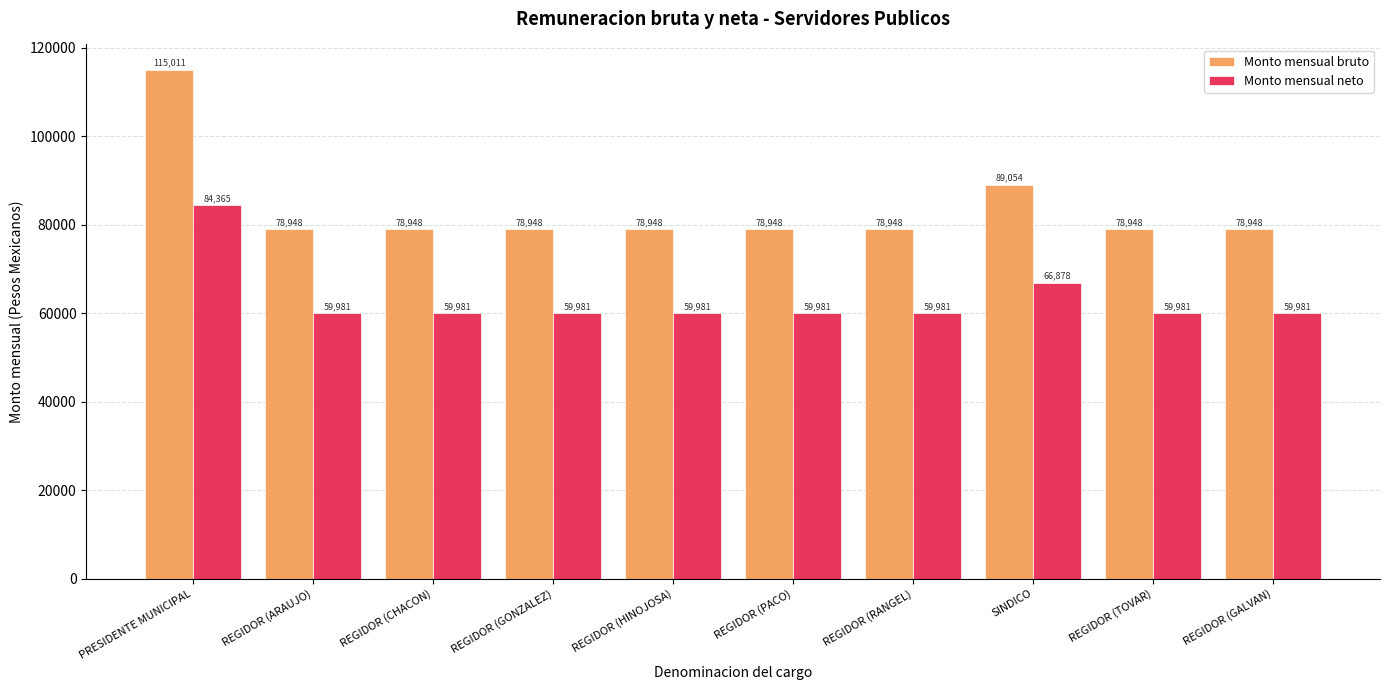

What is the label of the 1st bar from the left?

PRESIDENTE MUNICIPAL